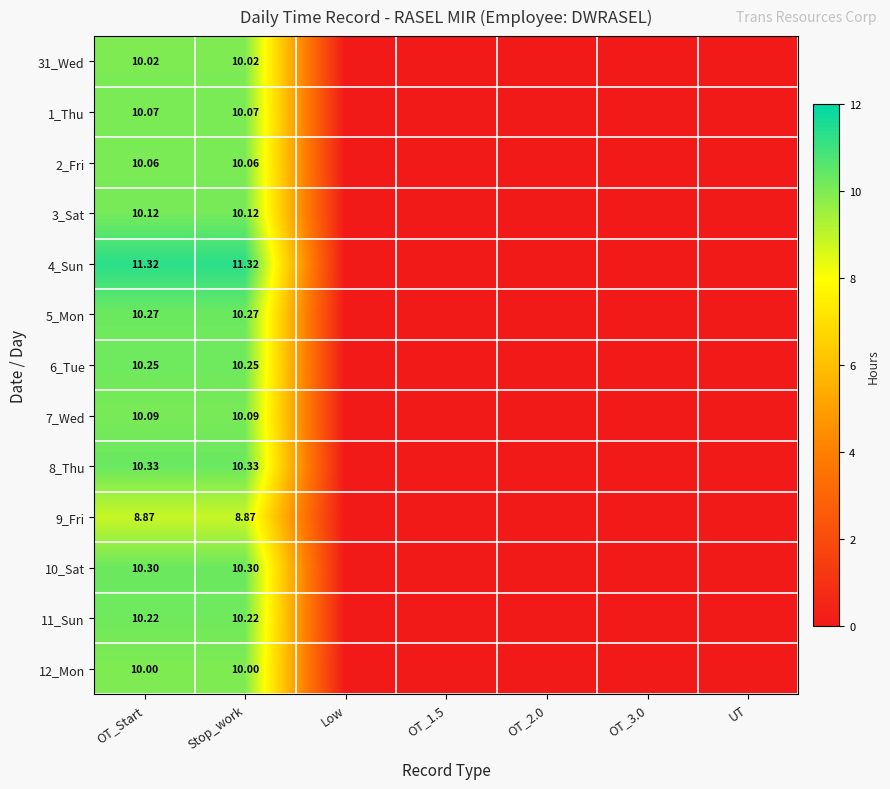

Rank the categories by 9_Fri value from highest to lowest.

OT_Start, Stop_work, Low, OT_1.5, OT_2.0, OT_3.0, UT